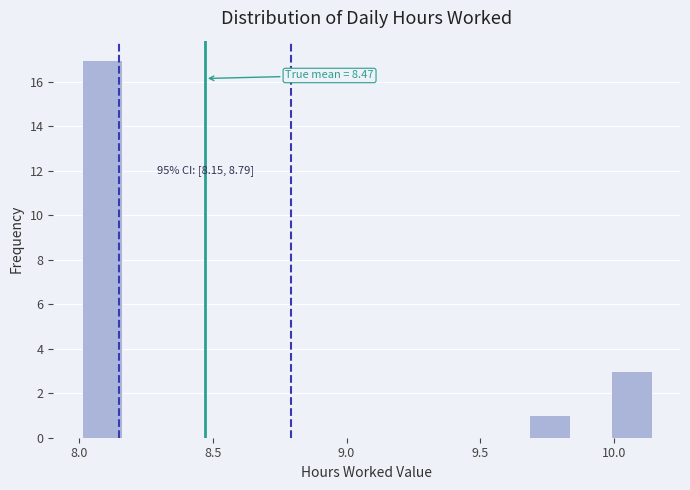

Read against the x-axis, roughly where is the centre of the tallest bar?

8.10